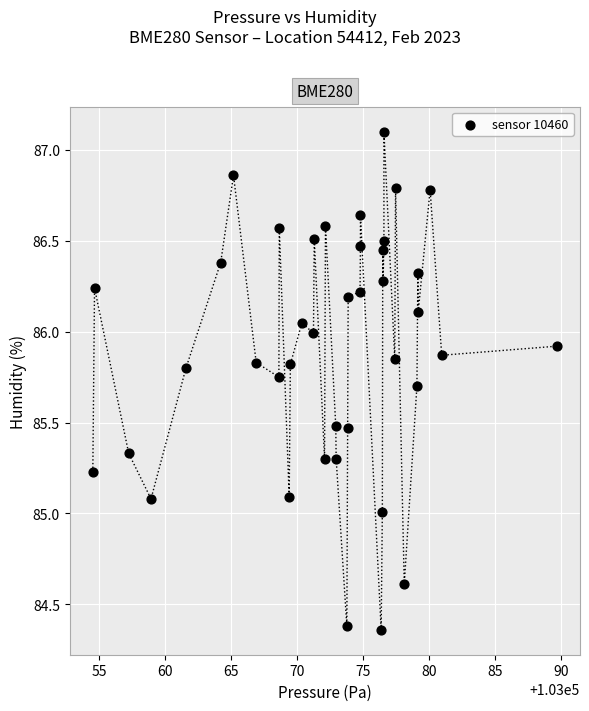

What is the range of X values (max minus min)?

35.2